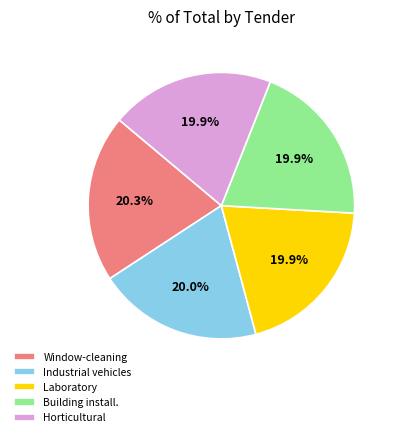

Approximately how many times larger is the value at Industrial vehicles compared to Window-cleaning?

1.0